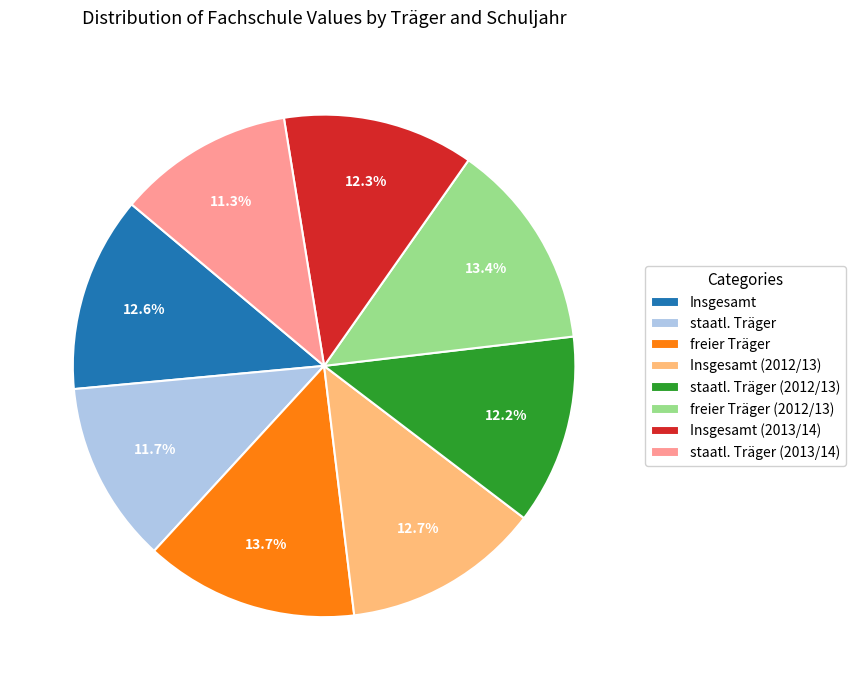

True or false: staatl. Träger accounts for 3% of the total.

False